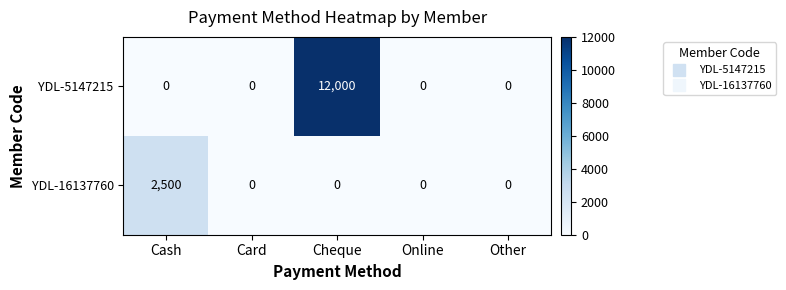

The value of YDL-16137760 at Card is 0. True or false?

True